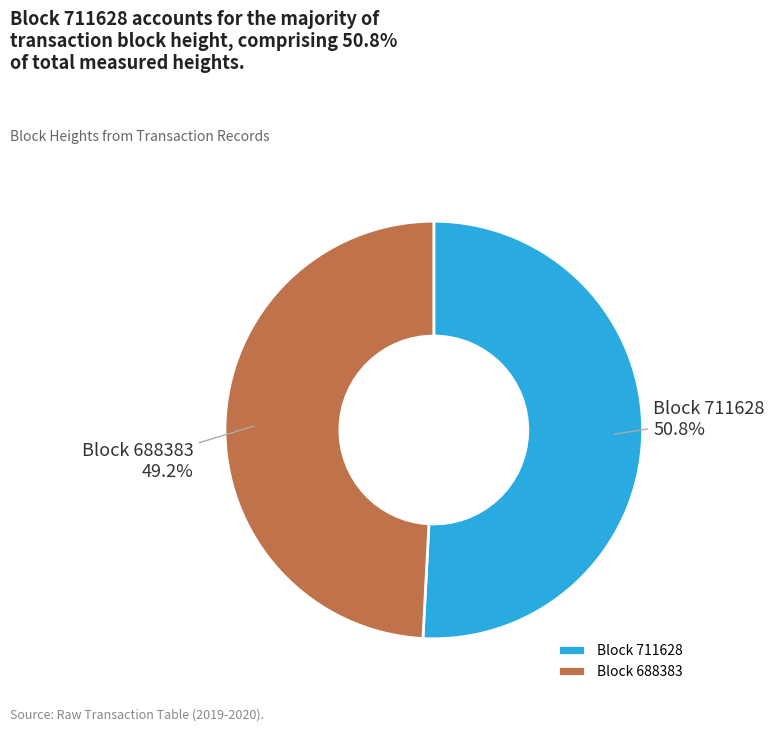

Which slice is the largest?

Block 711628